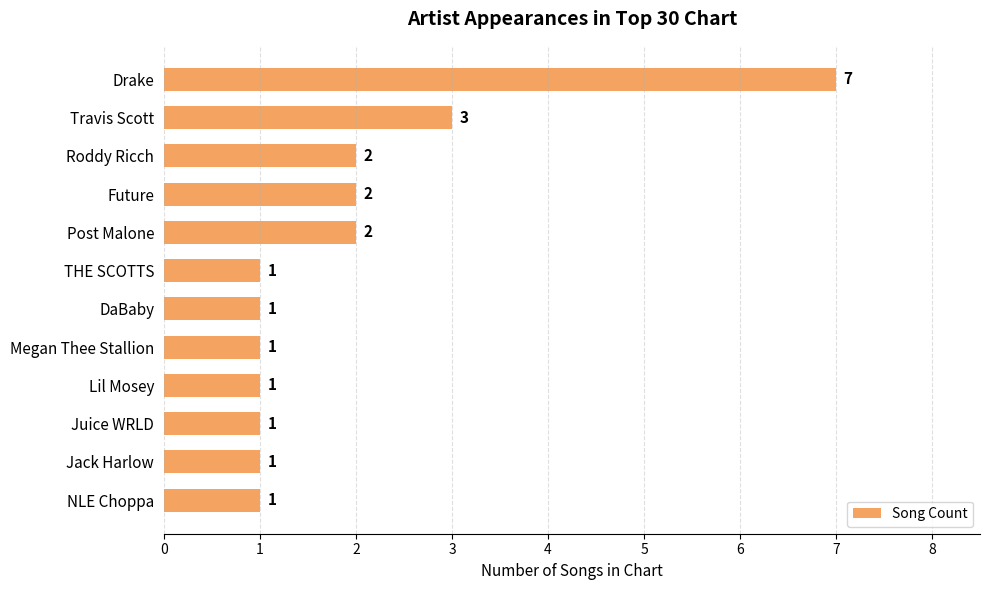

Count the number of values greater than 1.

5